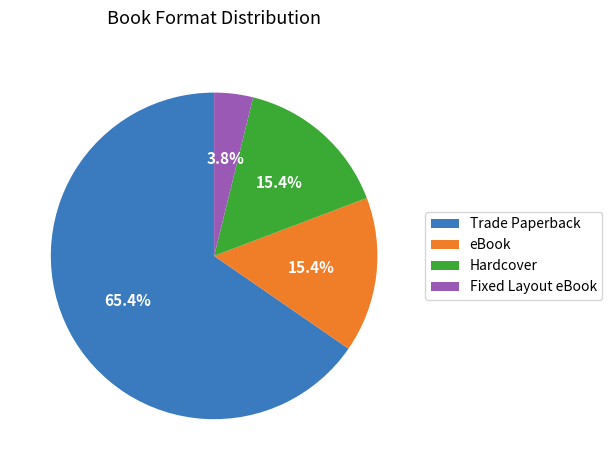

Combined, do Trade Paperback and eBook account for over 50%?

Yes